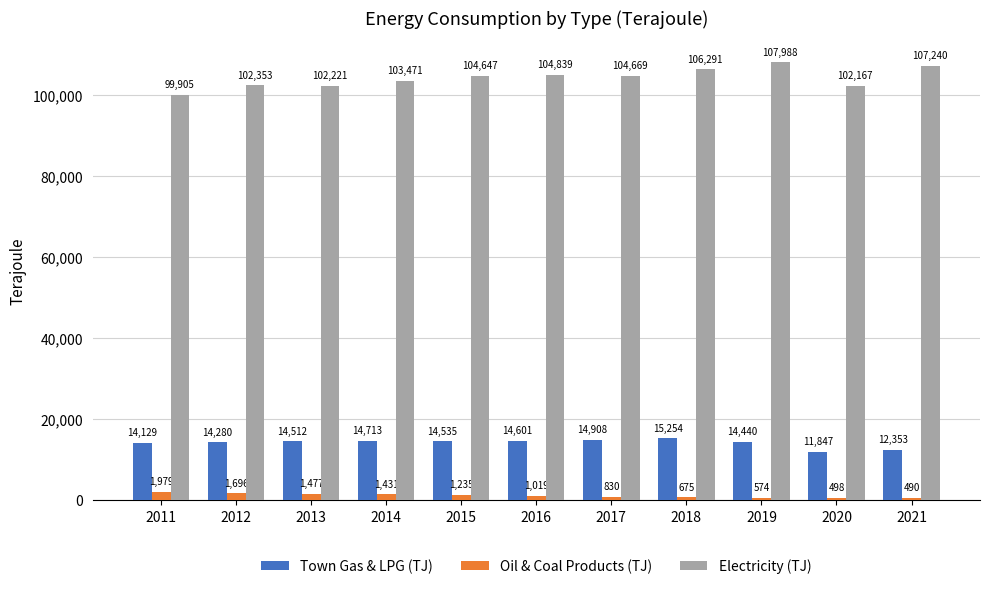

Reading left to right, extract all data points from this chart.

Town Gas & LPG (TJ): 14129	14280	14512	14713	14535	14601	14908	15254	14440	11847	12353
Oil & Coal Products (TJ): 1979	1696	1477	1431	1235	1019	830	675	574	498	490
Electricity (TJ): 99905	102353	102221	103471	104647	104839	104669	106291	107988	102167	107240